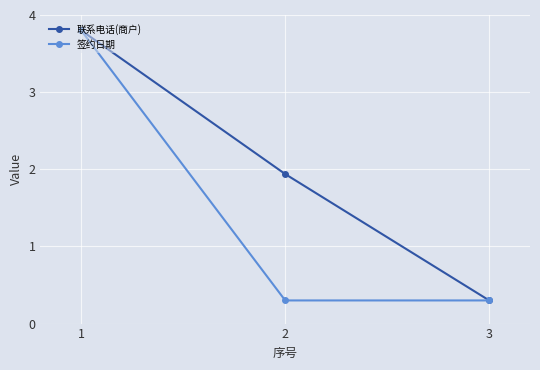

Between 2 and 3, which series saw the biggest shift?

联系电话(商户)